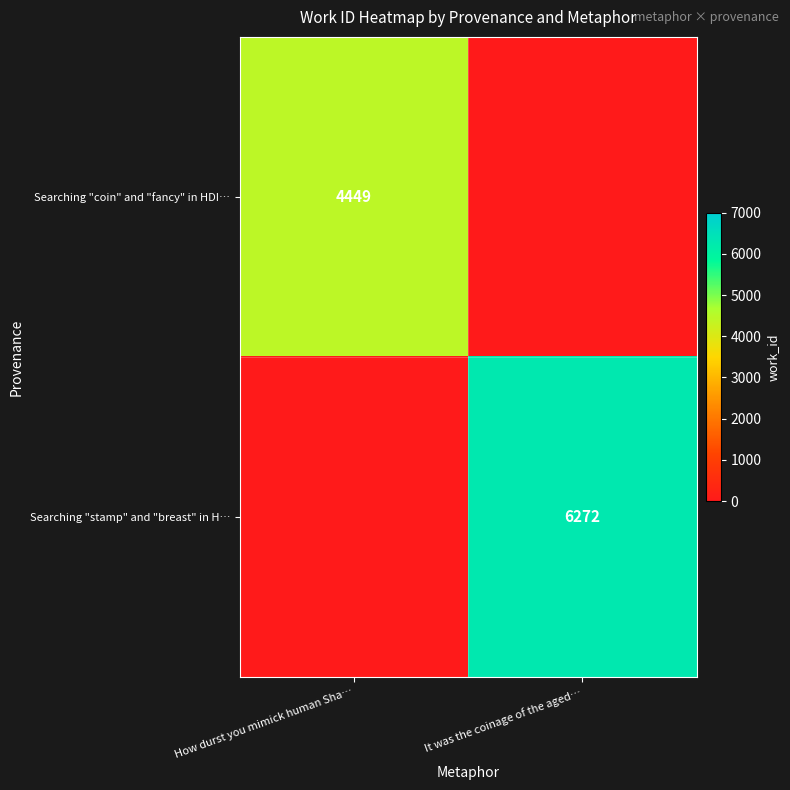

The value of Searching "stamp" and "breast" in H… at It was the coinage of the aged… is 10359. True or false?

False